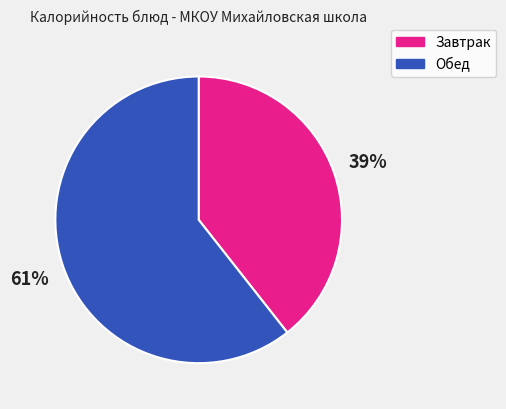

How many slices are in this pie chart?

2